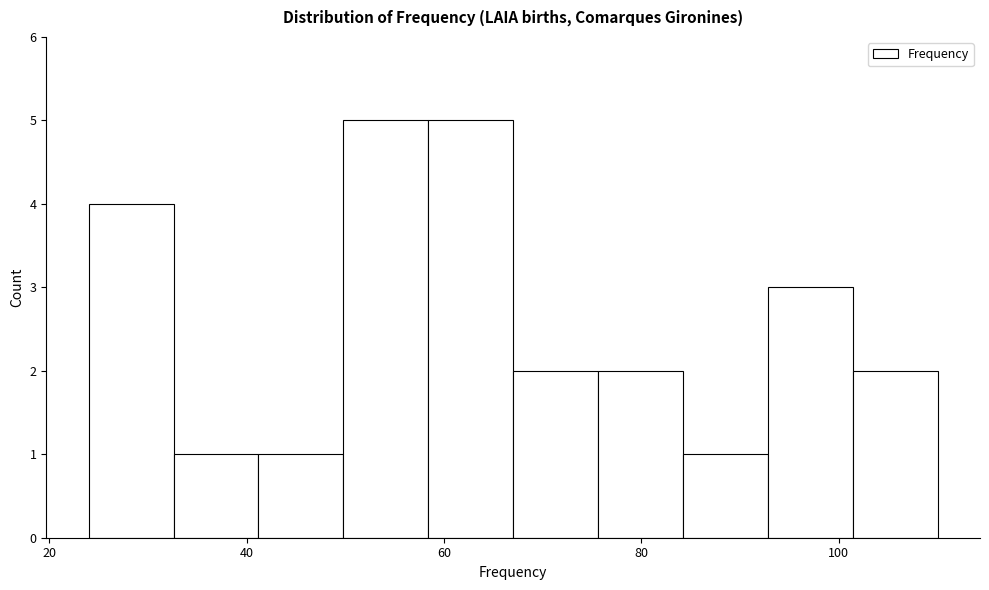

Reading left to right, transcribe this chart: for each bar, give the range it covers on the x-axis and its height. Neither the bar edges nor the heights are printed on the chart, so give them approximately, as read against the axes.

24.0 to 32.6: 4
32.6 to 41.2: 1
41.2 to 49.8: 1
49.8 to 58.4: 5
58.4 to 67.0: 5
67.0 to 75.6: 2
75.6 to 84.2: 2
84.2 to 92.8: 1
92.8 to 101.4: 3
101.4 to 110.0: 2